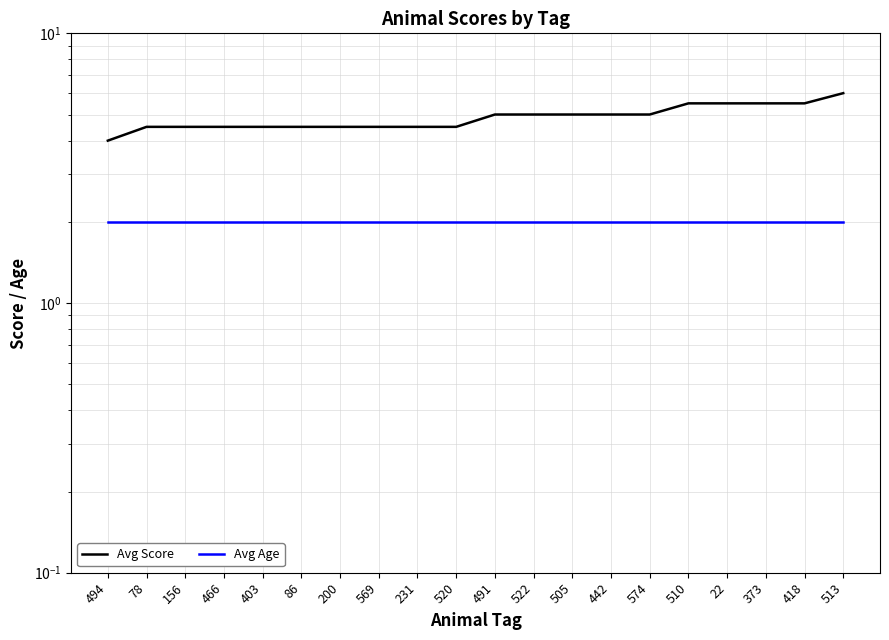

Rank the series by their maximum value, from lowest to highest.

Avg Age, Avg Score